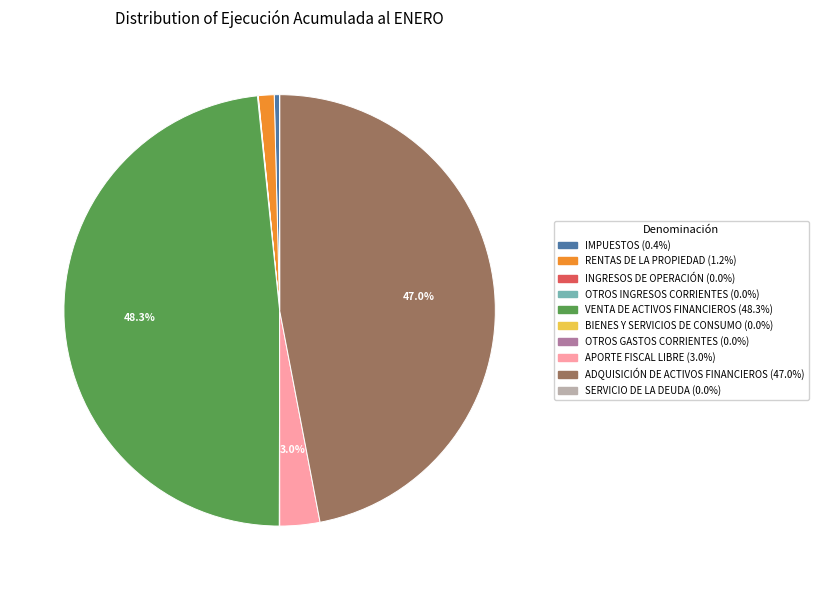

Which slice is the largest?

VENTA DE ACTIVOS FINANCIEROS